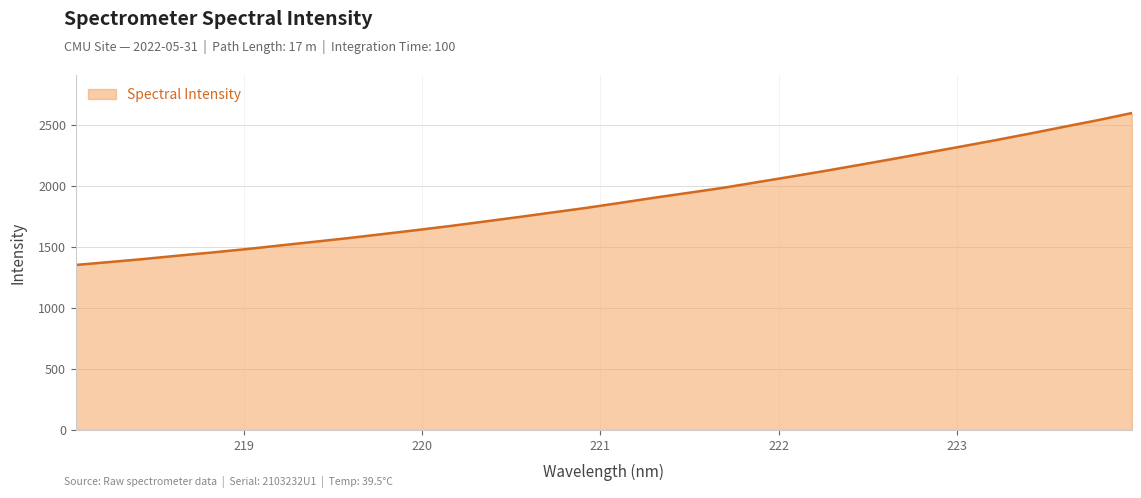

What is the smallest value displayed?

1350.9